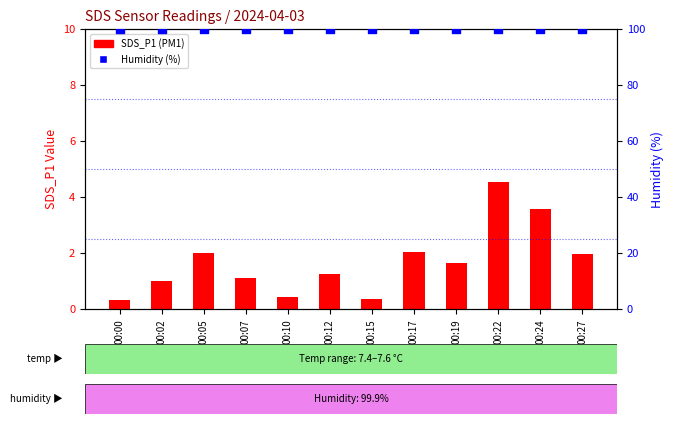

At how many categories does at least one series exceed 61?

12